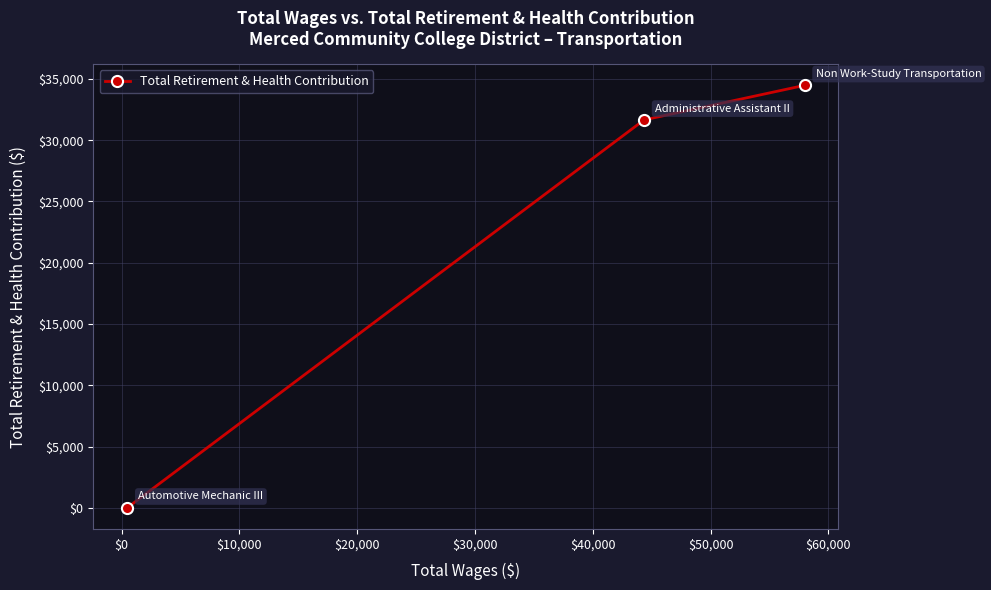

What is the greatest value displayed?

34476